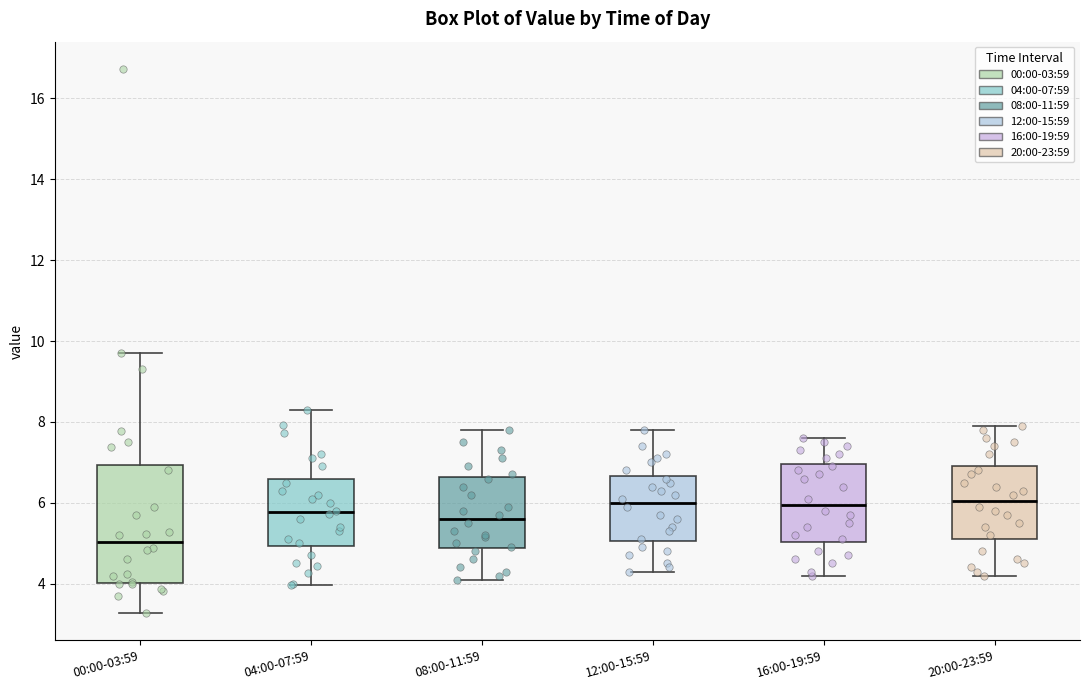

Reading left to right, transcribe this box plot: for each box, give where its median line is, the range the box spans, and where its two whiskers end, as read against the y-axis. The values are not printed on the chart, so give them approximately, as read against the axis.

00:00-03:59: median 5.0, box 4.0 to 7.0, whiskers 3.2 to 9.8
04:00-07:59: median 5.8, box 5.0 to 6.6, whiskers 4.0 to 8.4
08:00-11:59: median 5.6, box 4.8 to 6.6, whiskers 4.2 to 7.8
12:00-15:59: median 6.0, box 5.0 to 6.6, whiskers 4.4 to 7.8
16:00-19:59: median 6.0, box 5.0 to 7.0, whiskers 4.2 to 7.6
20:00-23:59: median 6.0, box 5.2 to 7.0, whiskers 4.2 to 8.0